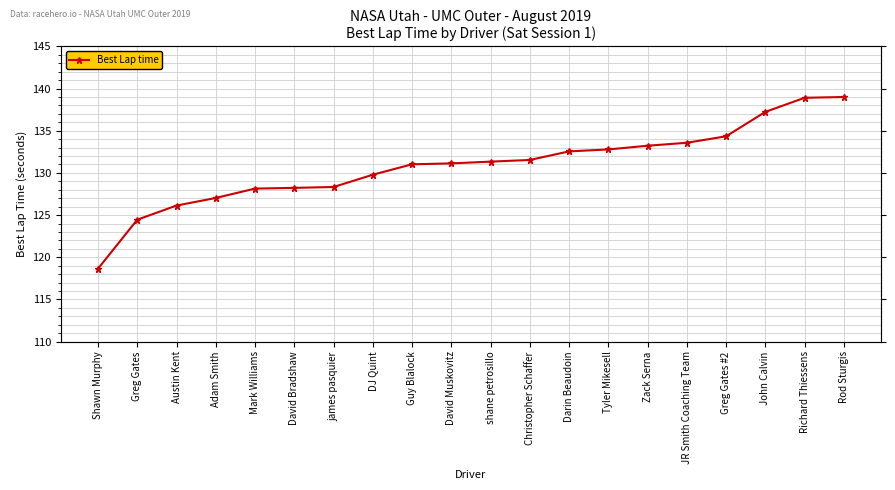

True or false: there are more than 1 points higher than both neighbors.

False